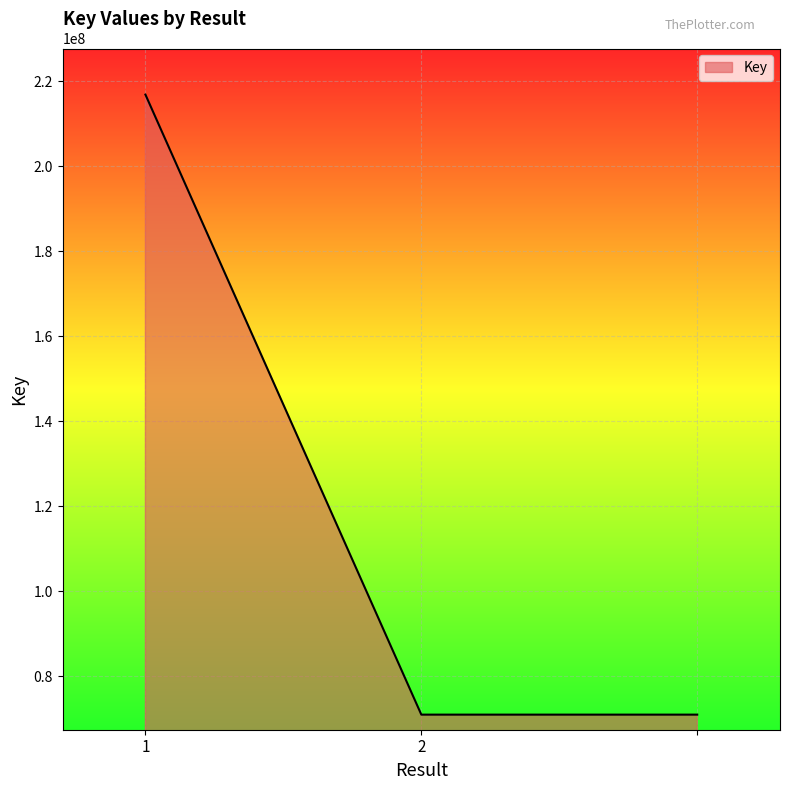

What is the difference between the maximum and second lowest values?

145866882